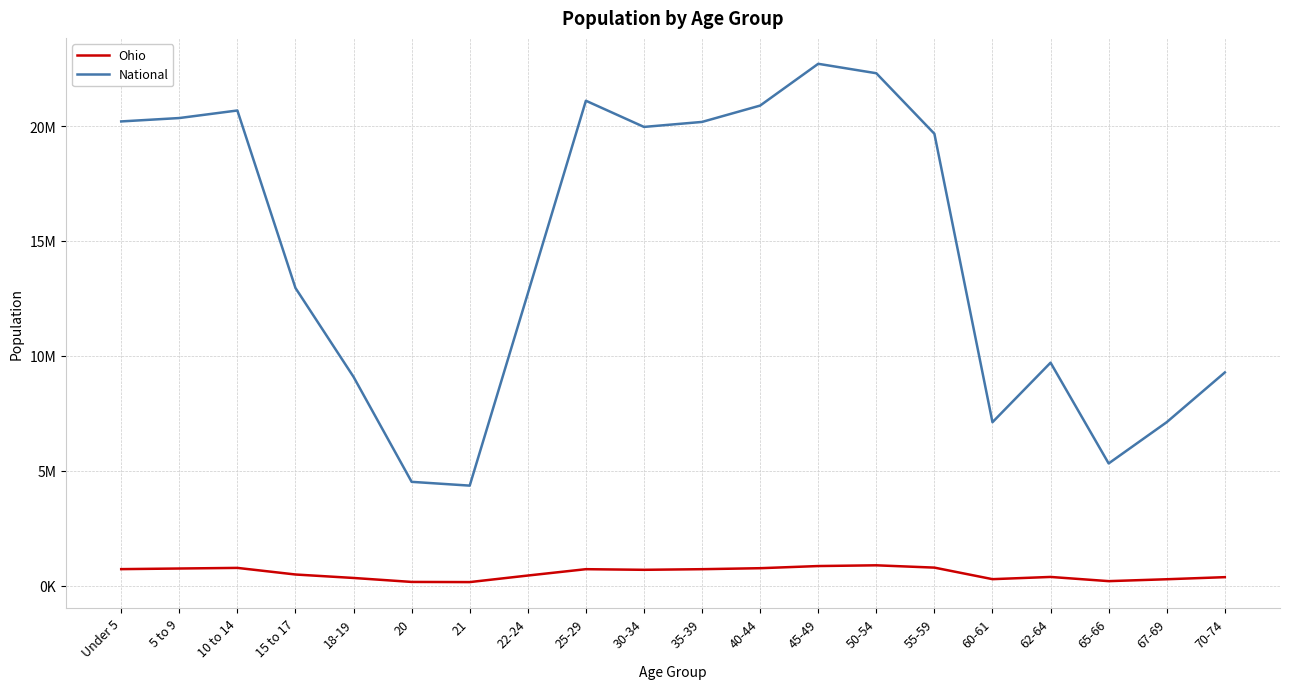

Does the chart display data point markers on the line(s)?

No